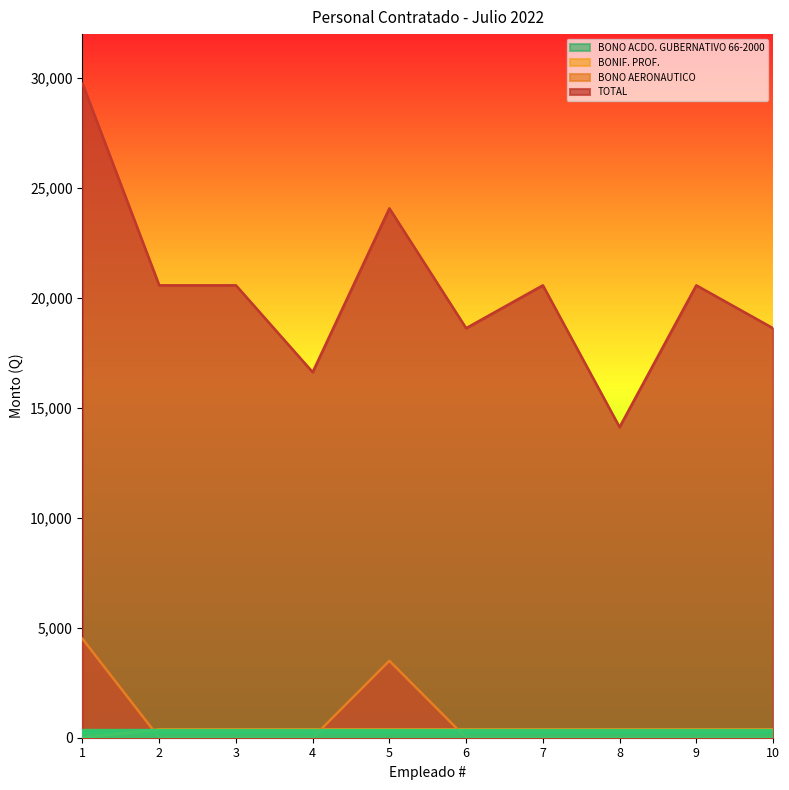

Which series has the widest spread of values?

TOTAL